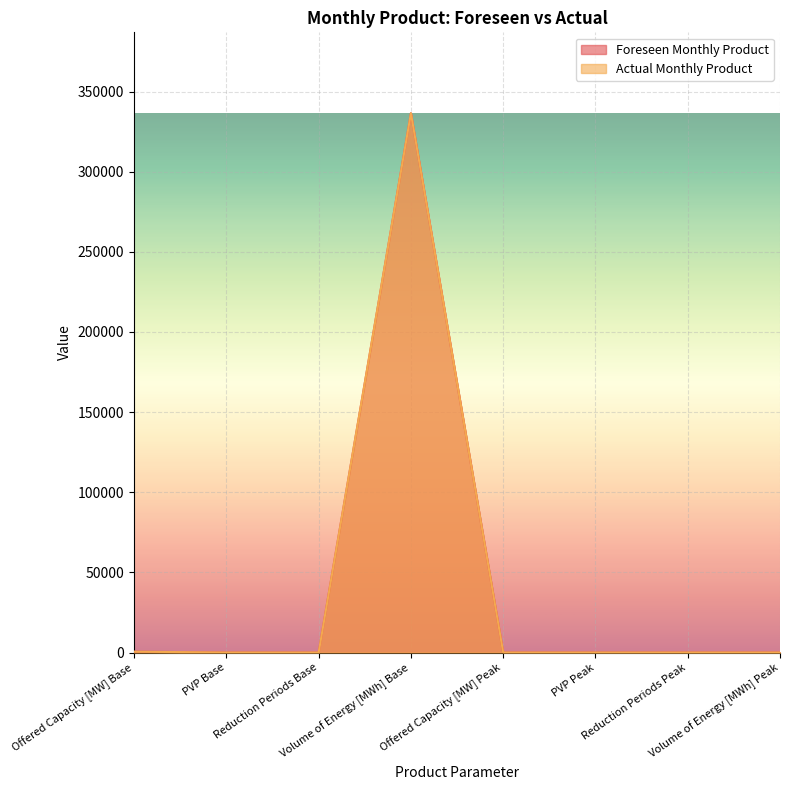

Which series has the largest total across all categories?

Foreseen Monthly Product